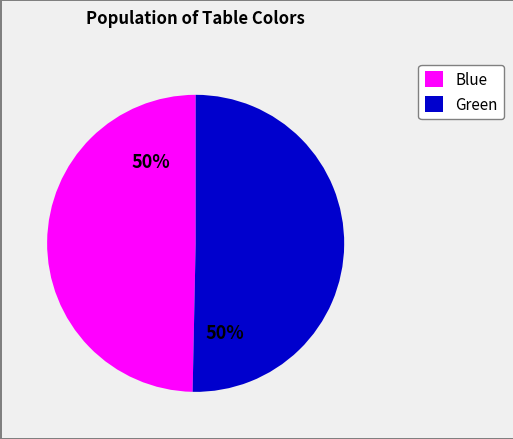

To the nearest percent, what is the combined percentage of Blue and Green?

100%